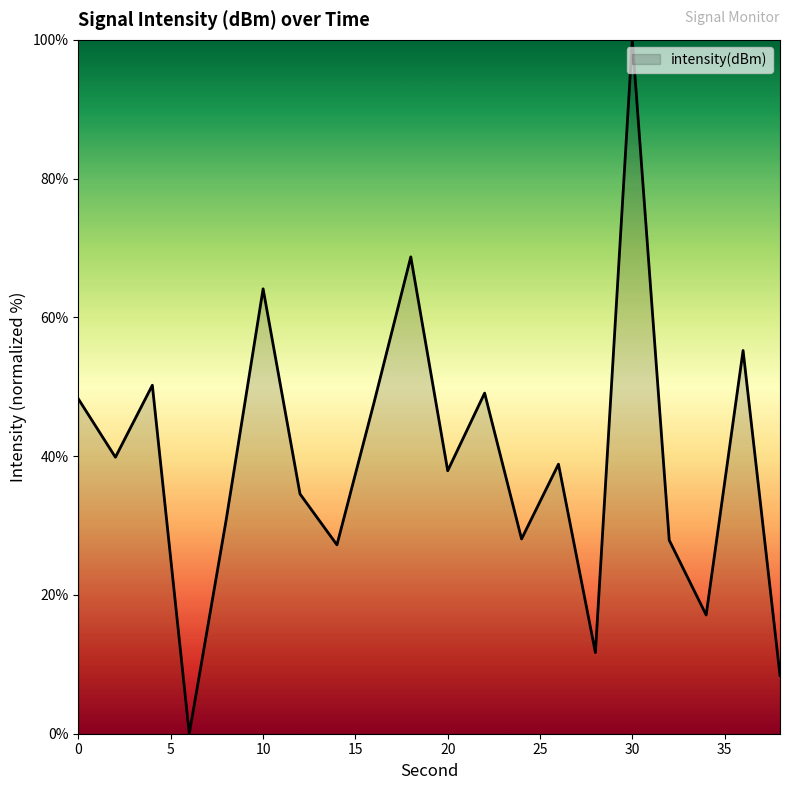

What is the greatest value displayed?

100.0